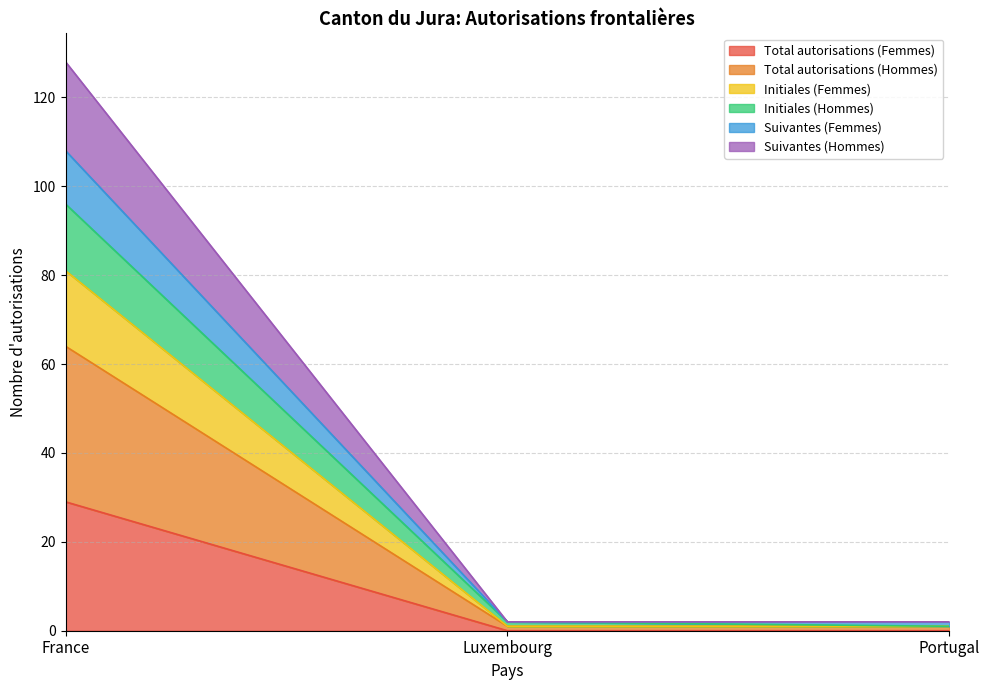

The value of Total autorisations (Femmes) at Luxembourg is -9. True or false?

False